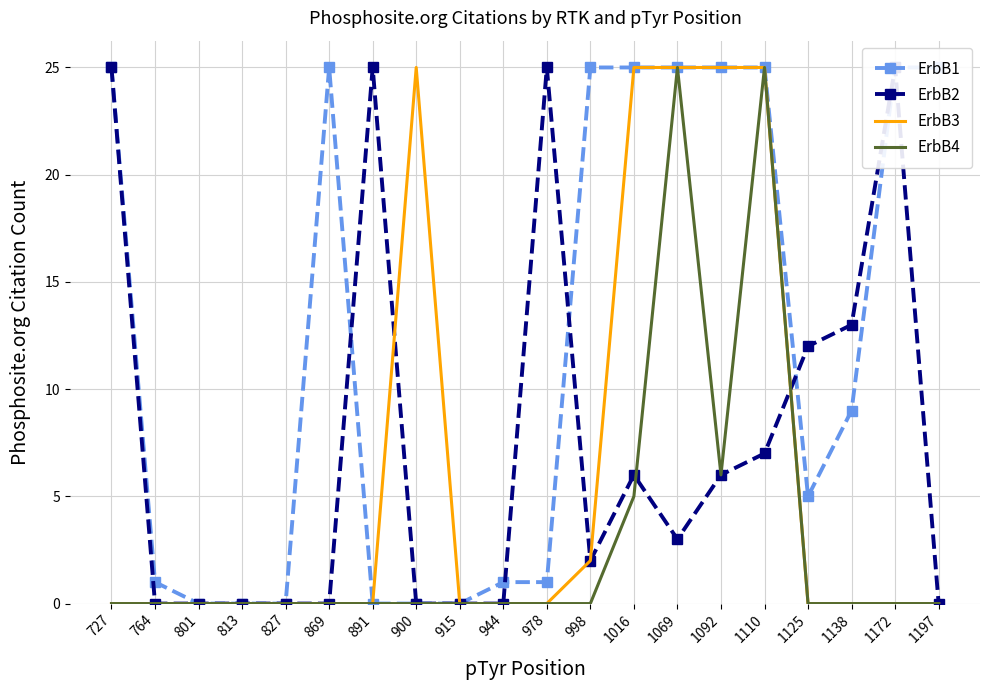

At which category does ErbB2 reach its first local peak?

891